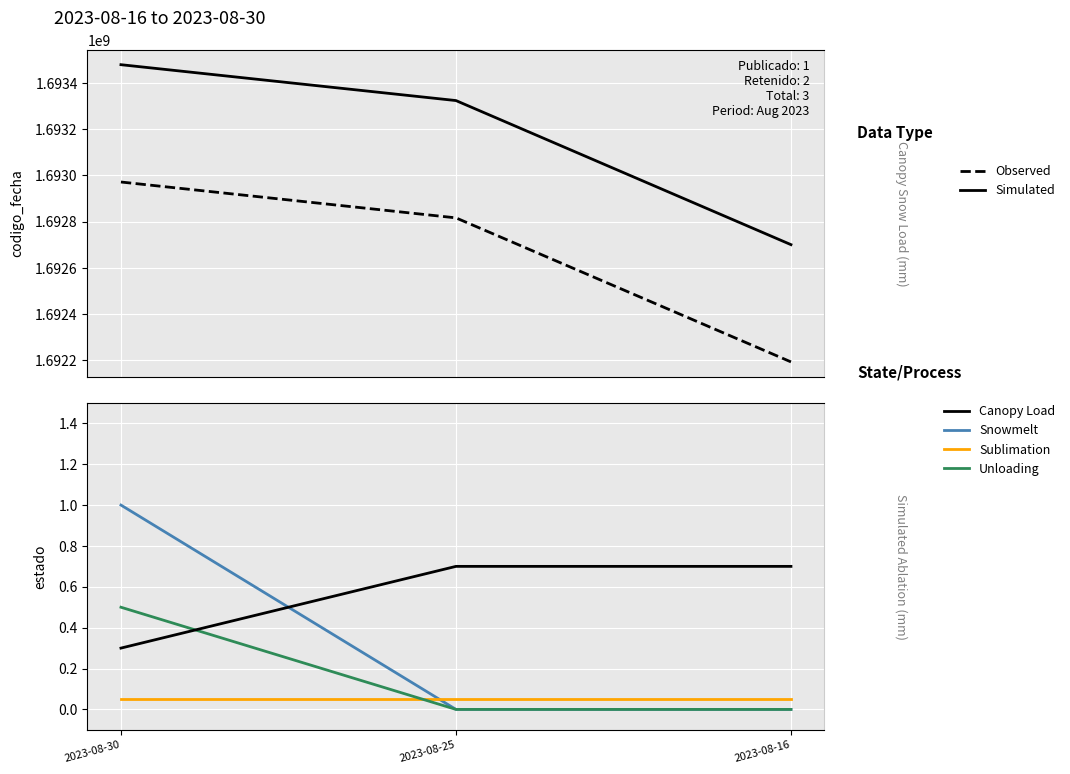

Is it true that codigo_fecha (ref) equals 1692971704.1 at 2023-08-30?

True